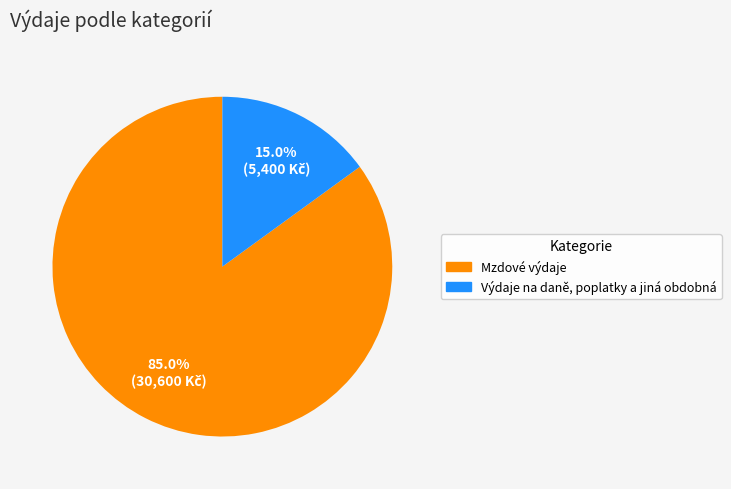

To the nearest percent, what is the combined percentage of Mzdové výdaje and Výdaje na daně, poplatky a jiná obdobná?

100%